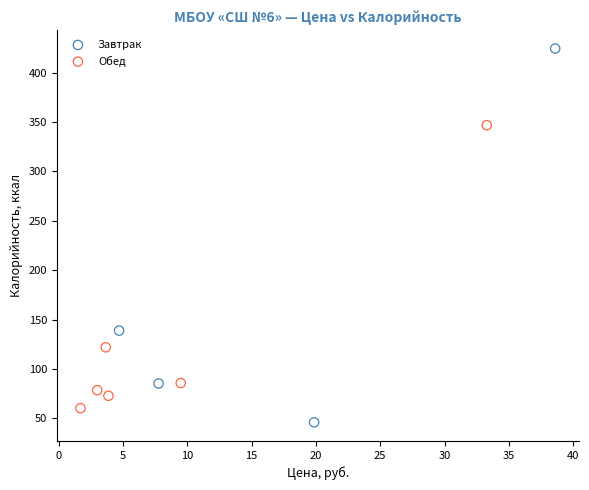

Which series contains the lowest Y value?

Завтрак